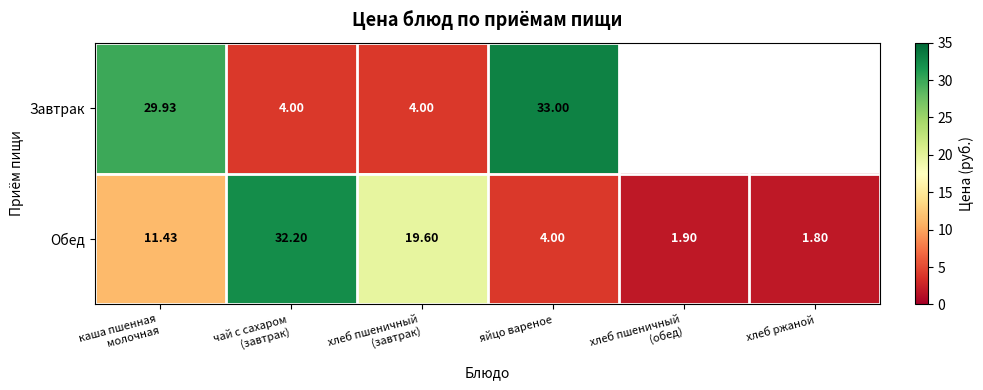

Which category has the lowest value in the Обед series?

хлеб ржаной